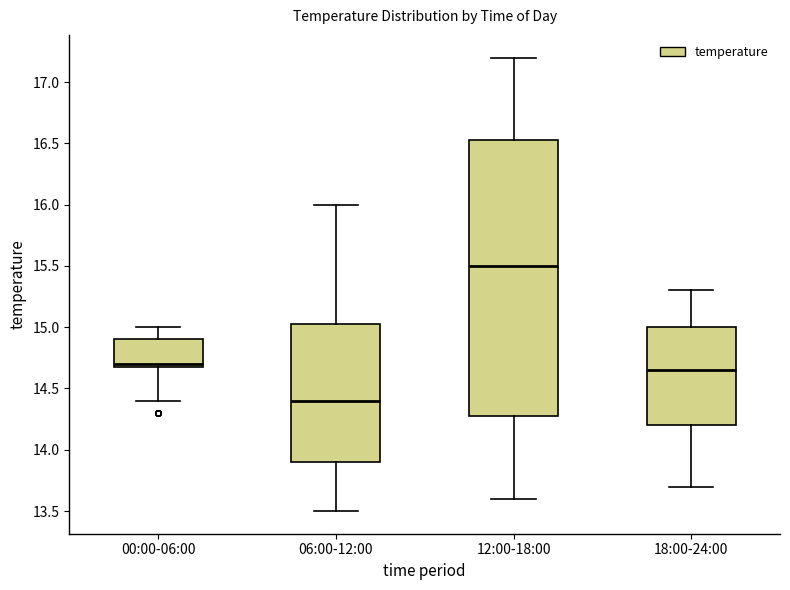

Reading left to right, read every box against the y-axis: the position of its median line, the range the box covers, and the ends of its whiskers. The values are not printed on the chart, so give them approximately, as read against the axis.

00:00-06:00: median 14.70 (just above the box's lower edge), box 14.70 to 14.90, whiskers 14.40 to 15.00
06:00-12:00: median 14.40, box 13.90 to 15.05, whiskers 13.50 to 16.00
12:00-18:00: median 15.50, box 14.30 to 16.55, whiskers 13.60 to 17.20
18:00-24:00: median 14.65, box 14.20 to 15.00, whiskers 13.70 to 15.30